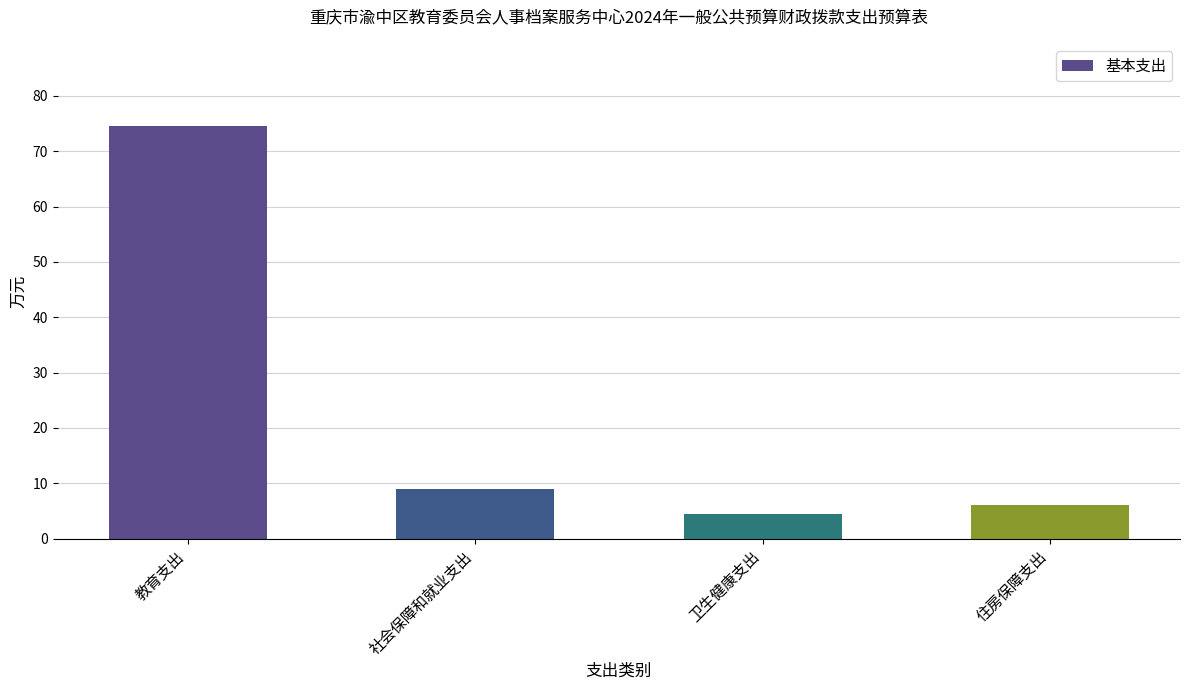

Which label corresponds to the smallest value in the chart?

卫生健康支出